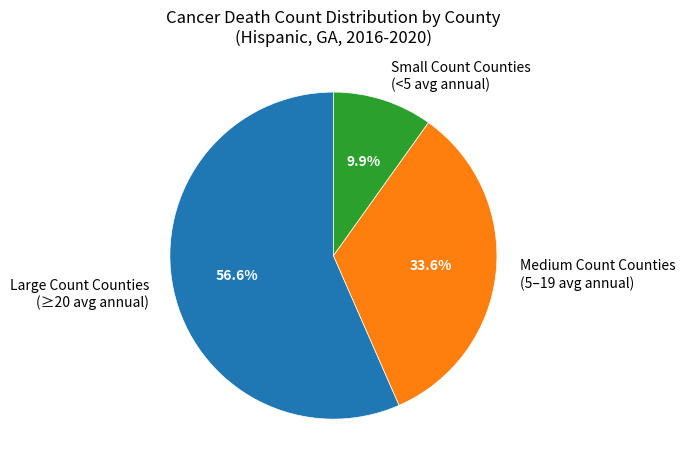

How much of the chart is everything except Small Count Counties (<5 avg annual)?

90.1%